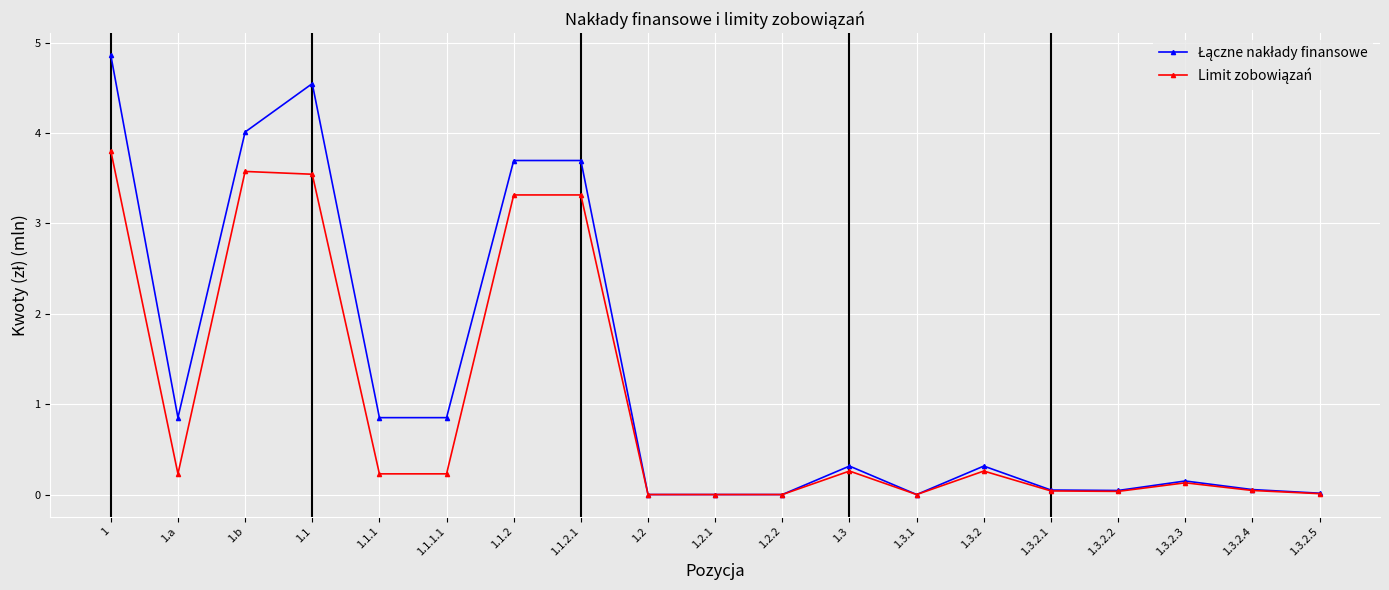

What is the label of the 4th point from the right?

1.3.2.2